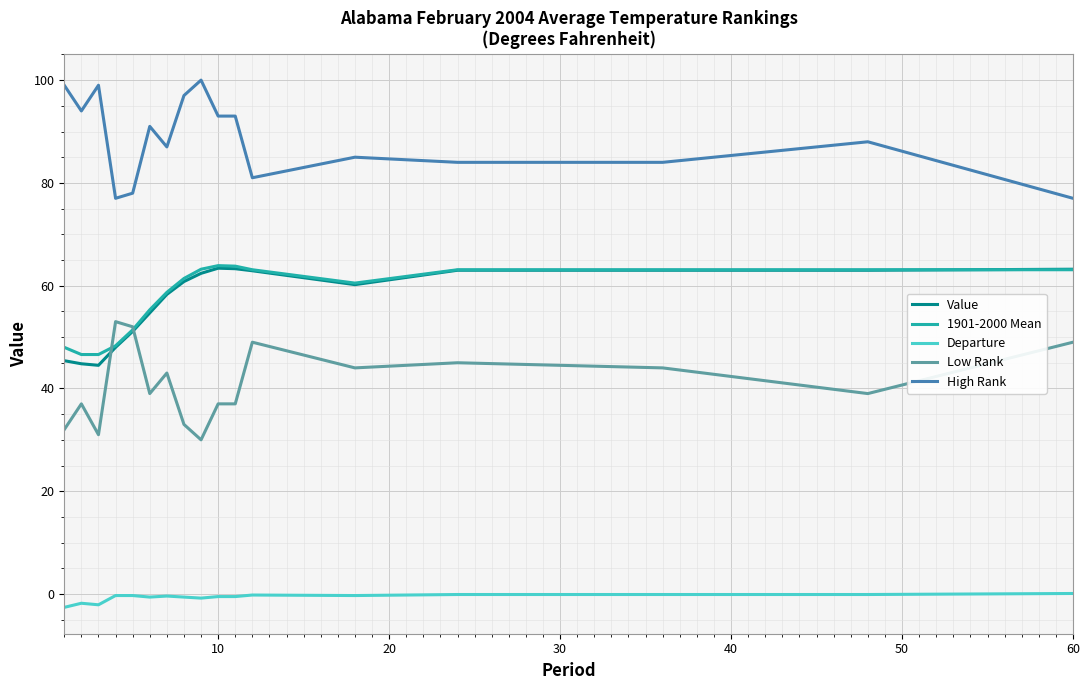

True or false: Departure and High Rank intersect in this chart.

False